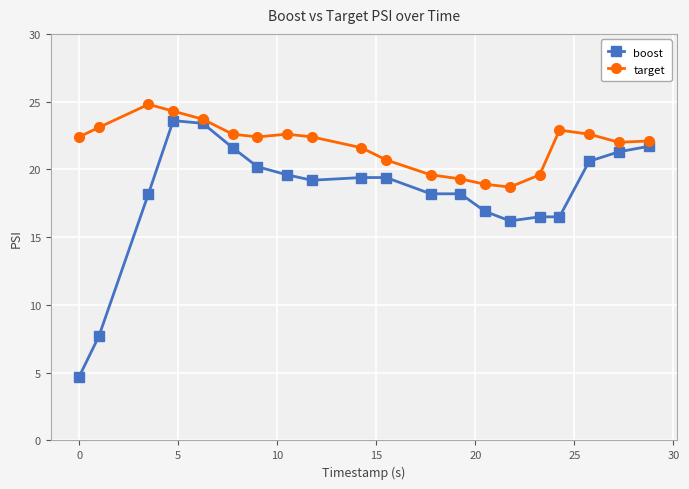

Which series has the largest range (max minus min)?

boost